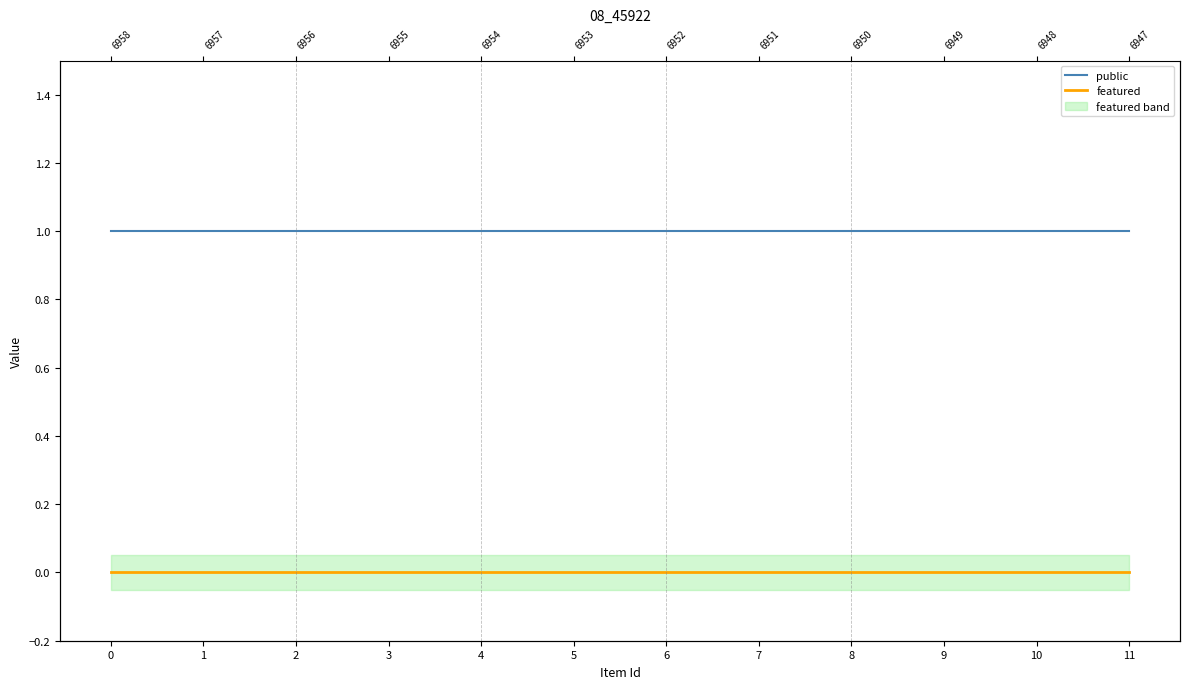

True or false: public has a value of 1 at 8.

False